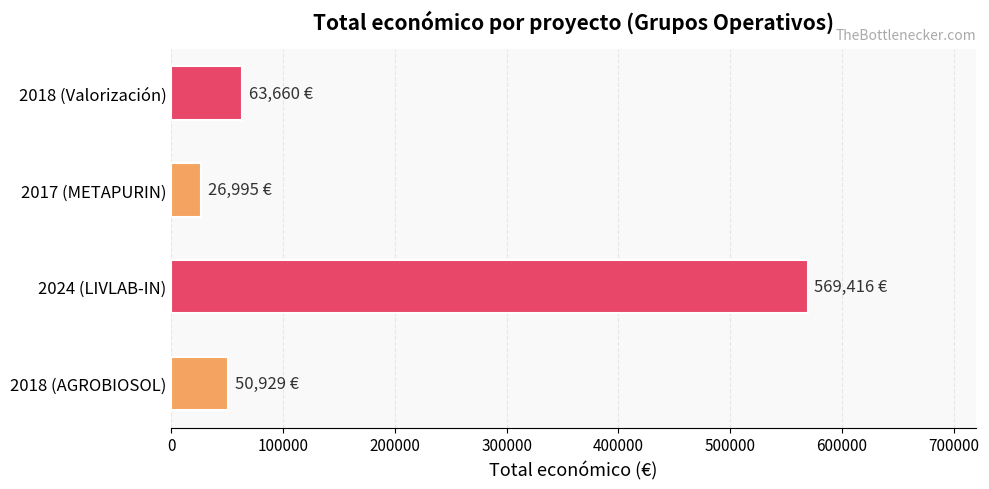

Reading bottom to top, what are all the values shown in this chart?

50929	569416	26995	63660